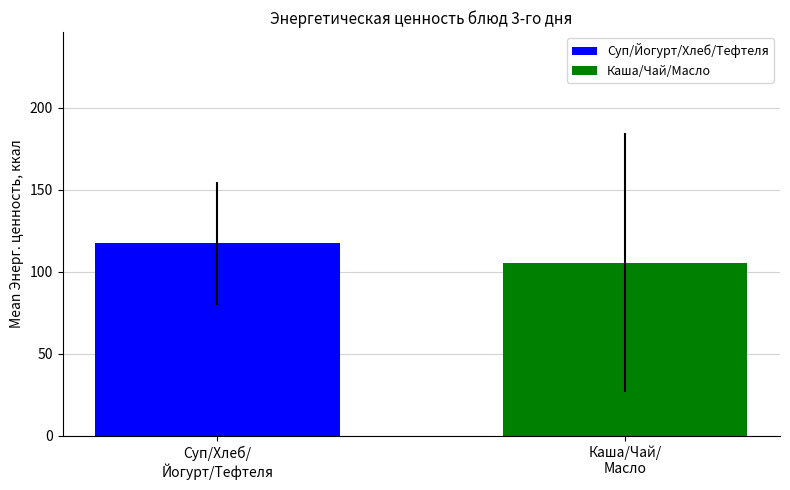

Which series has the widest spread of values?

Суп/Йогурт/Хлеб/Тефтеля